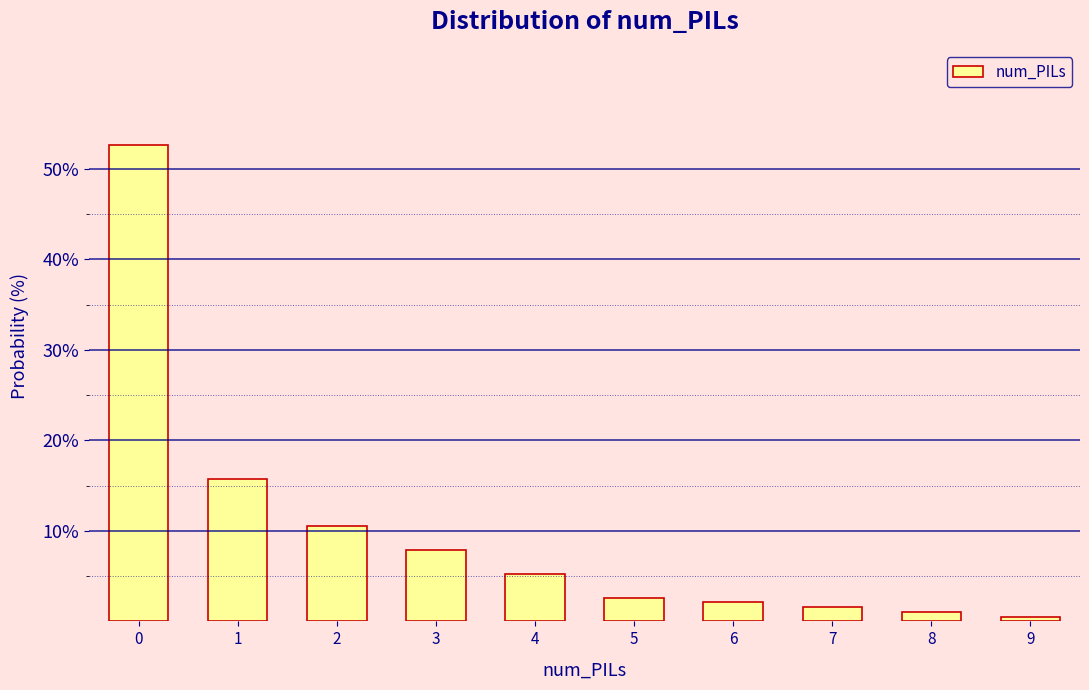

Reading right to left, transcribe all the data shown in this chart.

9=0.5	8=1.1	7=1.6	6=2.1	5=2.6	4=5.3	3=7.9	2=10.5	1=15.8	0=52.6